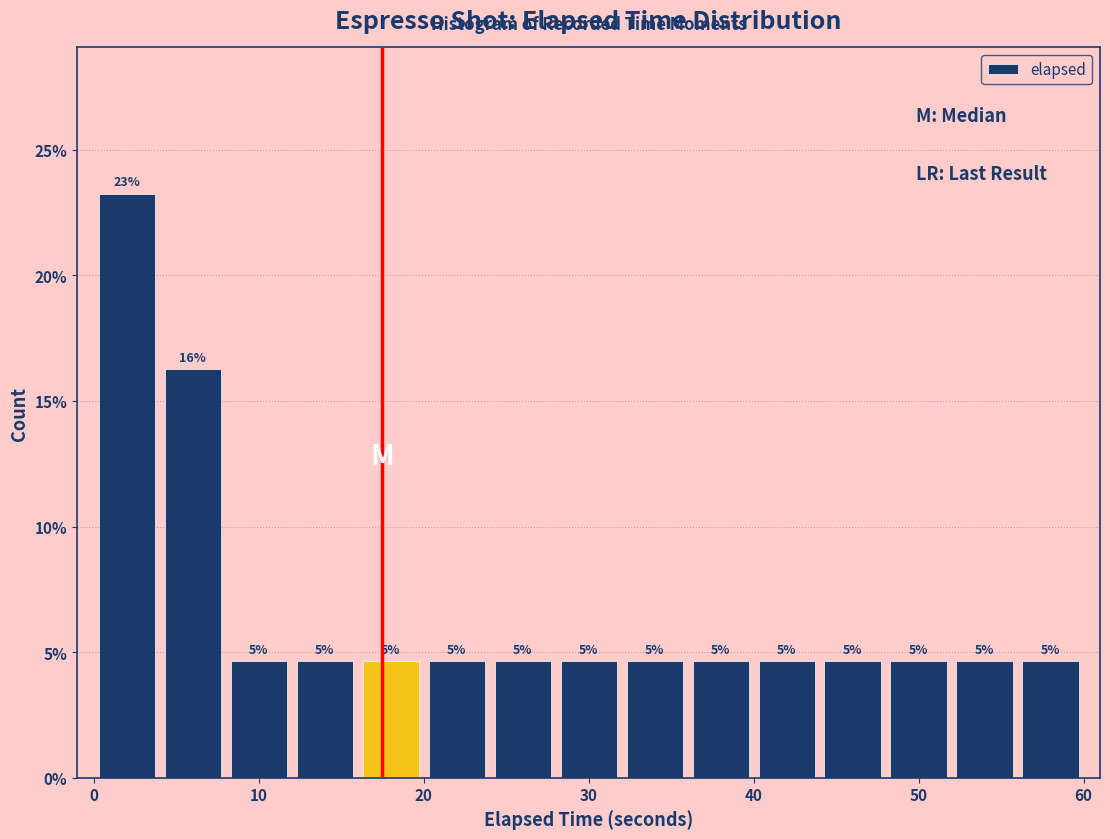

Read against the x-axis, roughly where is the centre of the tallest bar?

2